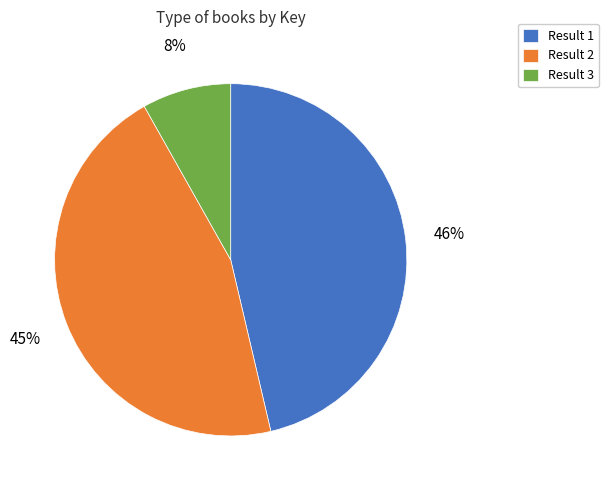

How many slices are in this pie chart?

3